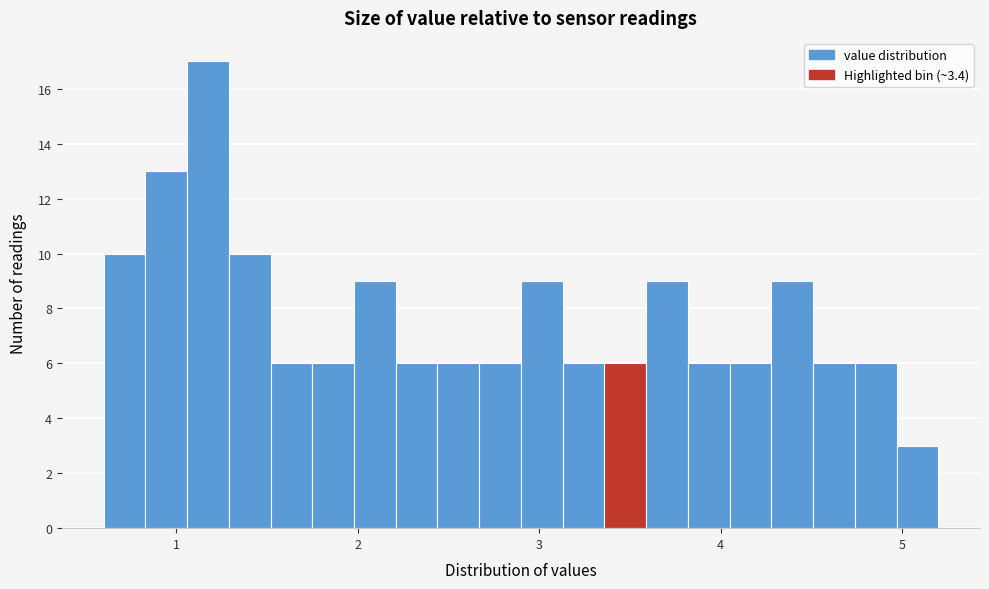

Around what value on the x-axis is the tallest bar? Give the approximate position of its centre, as read against the axis.

1.2